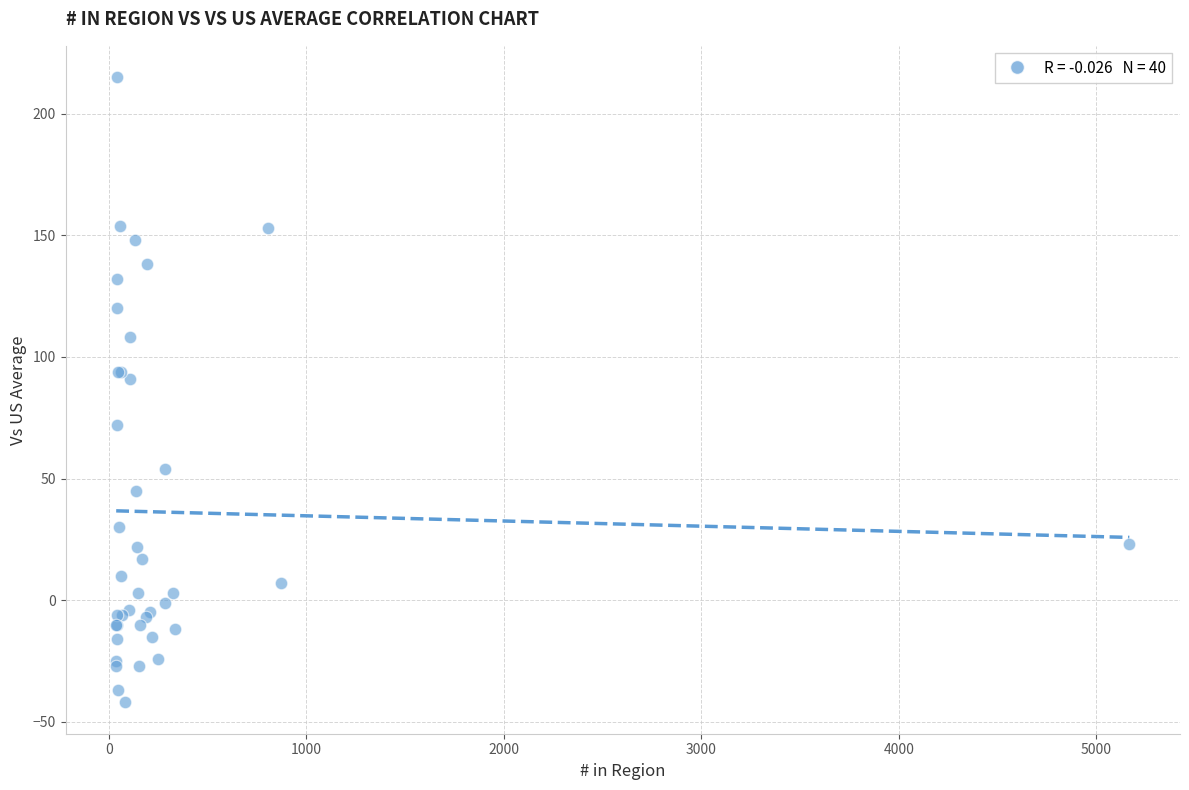

What Y value in the scatter plot is closest to 86?

91